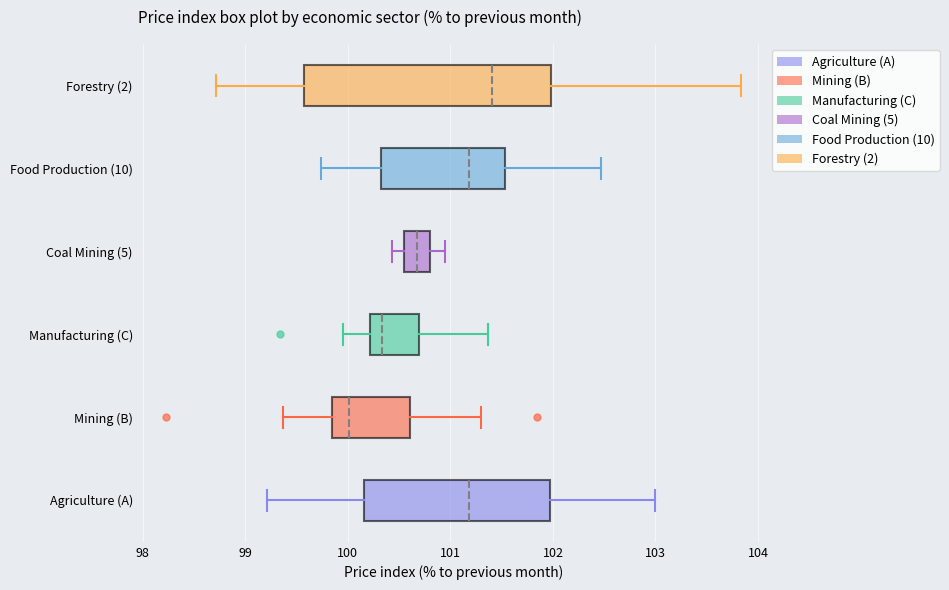

Reading bottom to top, transcribe this box plot: for each box, give where its median line is, the range the box spans, and where its two whiskers end, as read against the x-axis. The values are not printed on the chart, so give them approximately, as read against the axis.

Agriculture (A): median 101.2, box 100.2 to 102.0, whiskers 99.2 to 103.0
Mining (B): median 100.0, box 99.8 to 100.6, whiskers 99.4 to 101.3
Manufacturing (C): median 100.3, box 100.2 to 100.7, whiskers 100.0 to 101.4
Coal Mining (5): median 100.7, box 100.5 to 100.8, whiskers 100.4 to 101.0
Food Production (10): median 101.2, box 100.3 to 101.5, whiskers 99.7 to 102.5
Forestry (2): median 101.4, box 99.6 to 102.0, whiskers 98.7 to 103.8